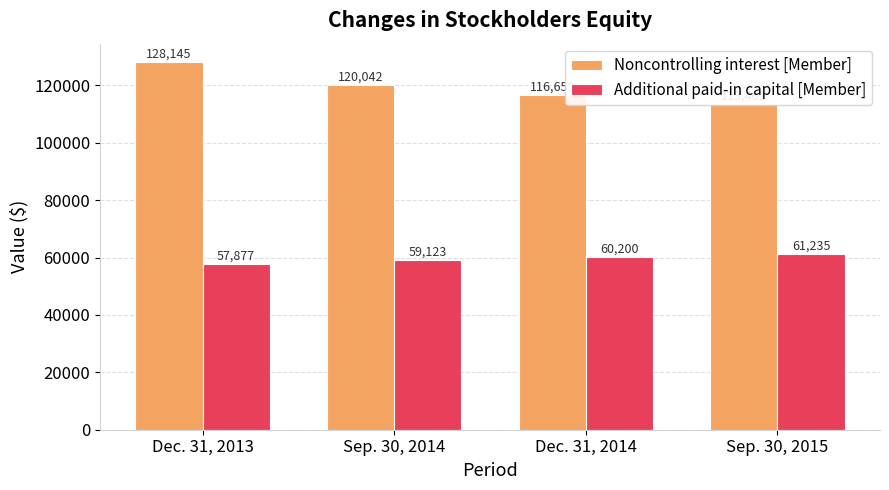

At which label does Noncontrolling interest [Member] first exceed 120042?

Dec. 31, 2013